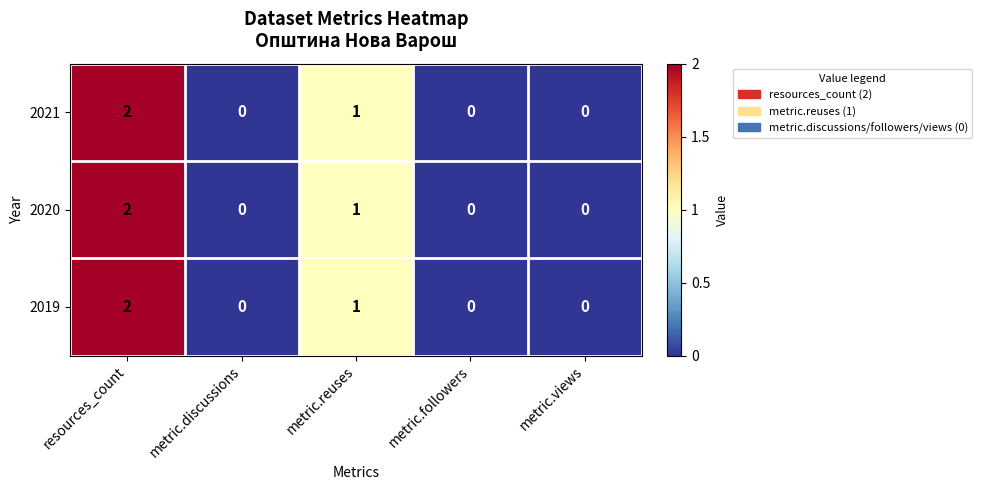

Reading right to left, extract all data points from this chart.

2021: 0	0	1	0	2
2020: 0	0	1	0	2
2019: 0	0	1	0	2